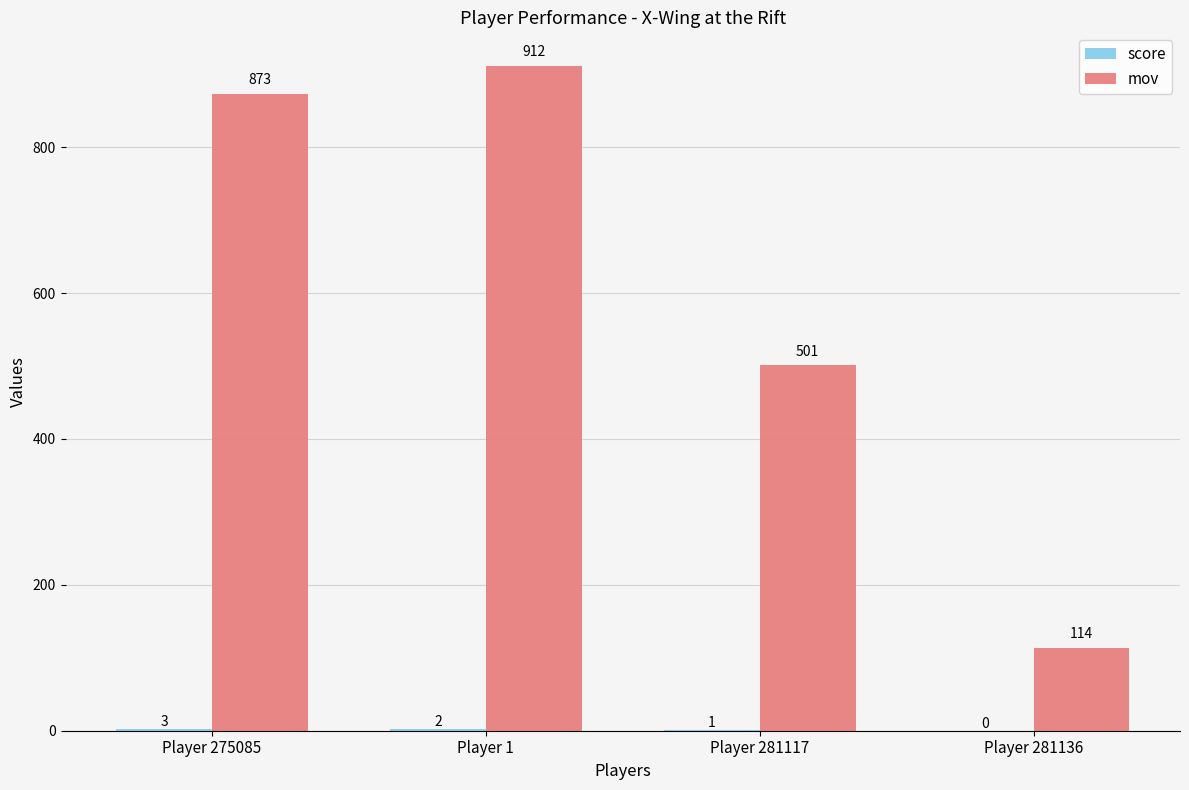

Is it true that mov equals 114 at Player 281136?

True